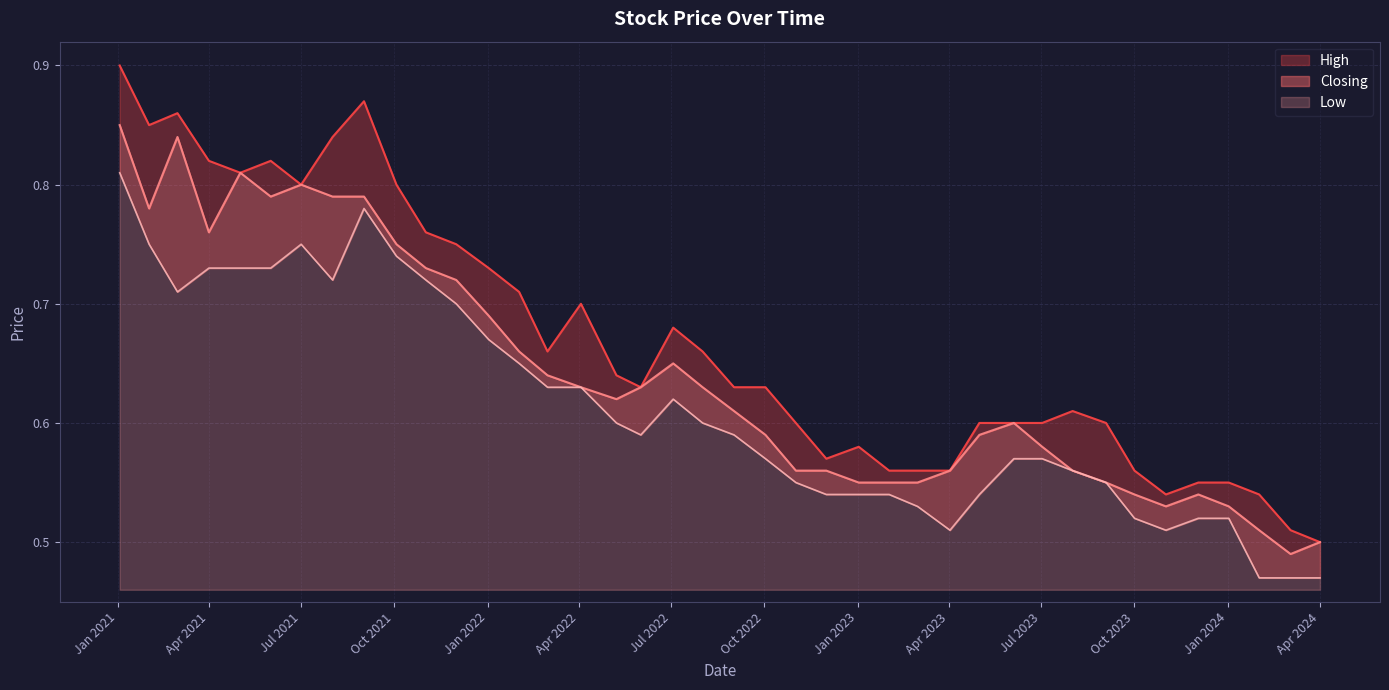

Rank the series by their maximum value, from lowest to highest.

Low, Closing, High